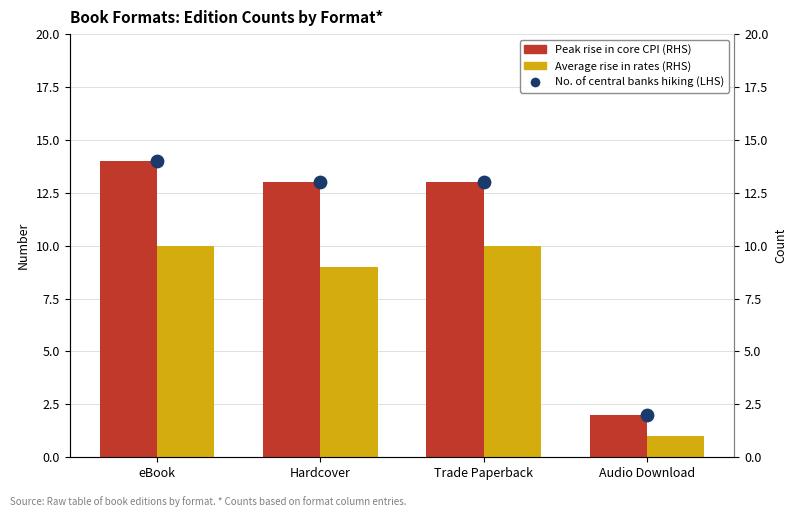

Which series has the largest Y range (max minus min)?

Peak rise in core CPI (RHS)